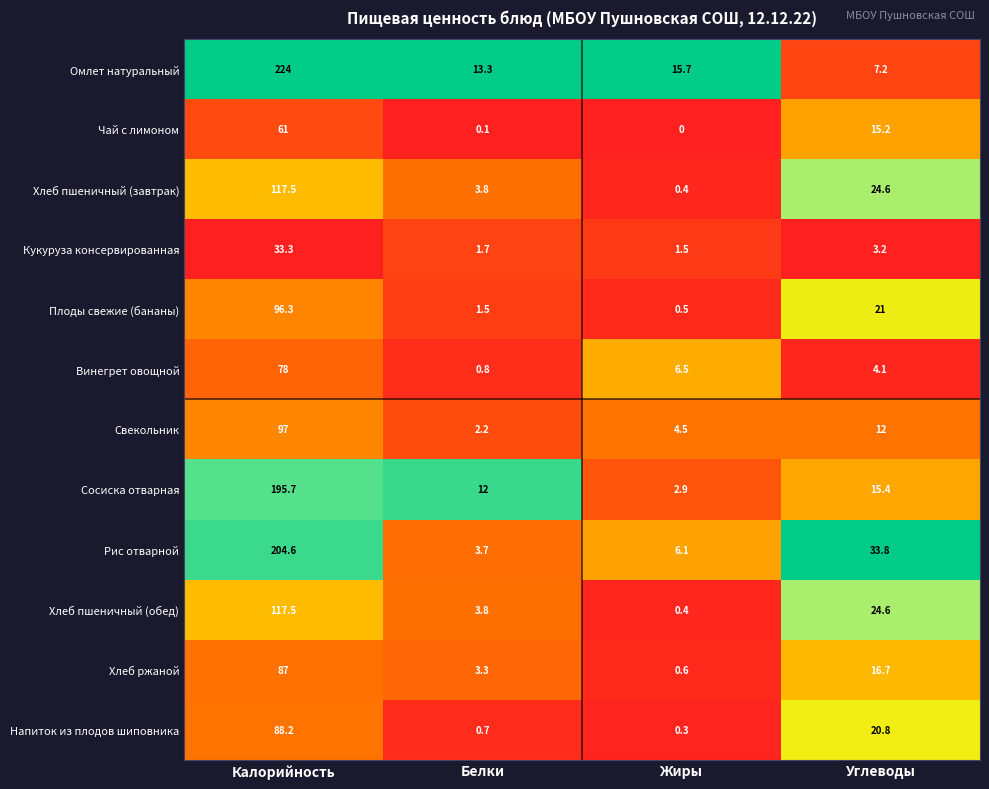

What is the approximate value of Рис отварной at Белки?

3.7